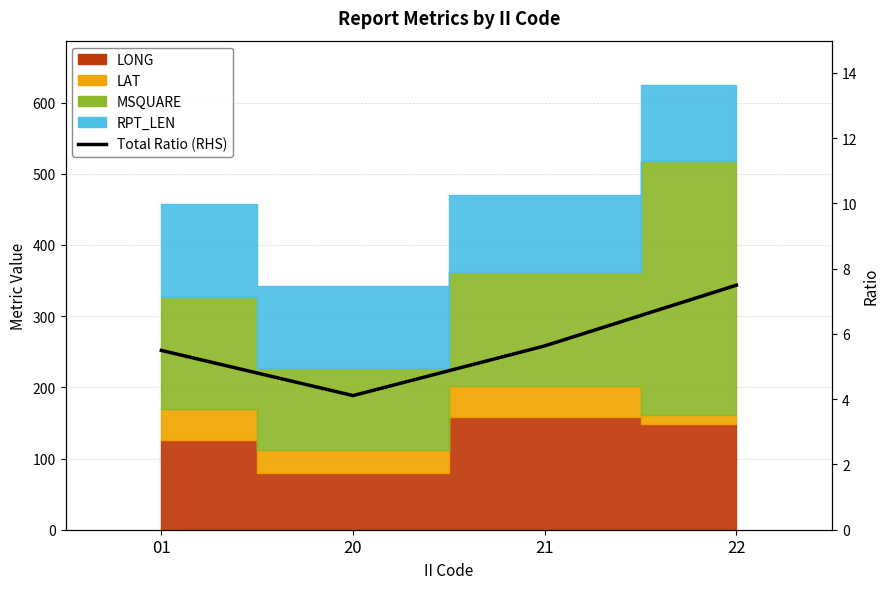

Which label corresponds to the largest value in the chart?

22